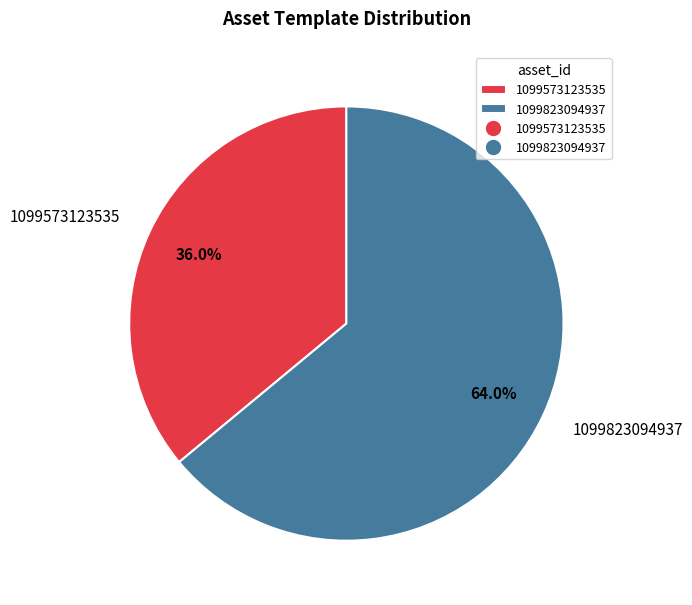

How many segments does this pie chart have?

2